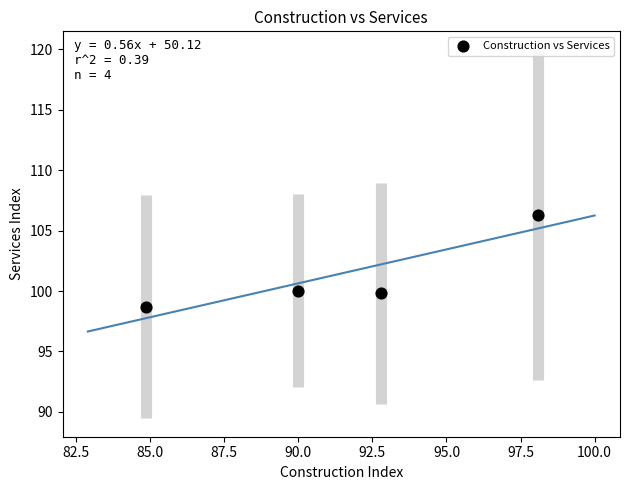

What is the range of X values (max minus min)?

13.2